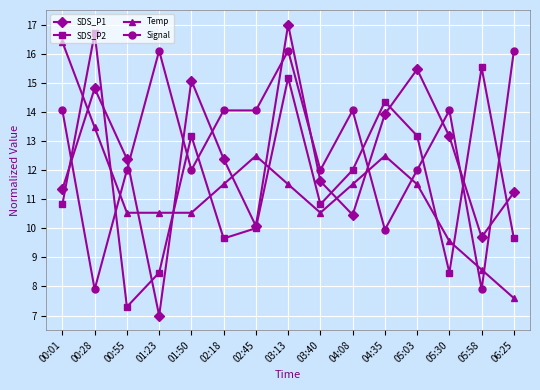

What is the maximum value shown in the chart?

17.0